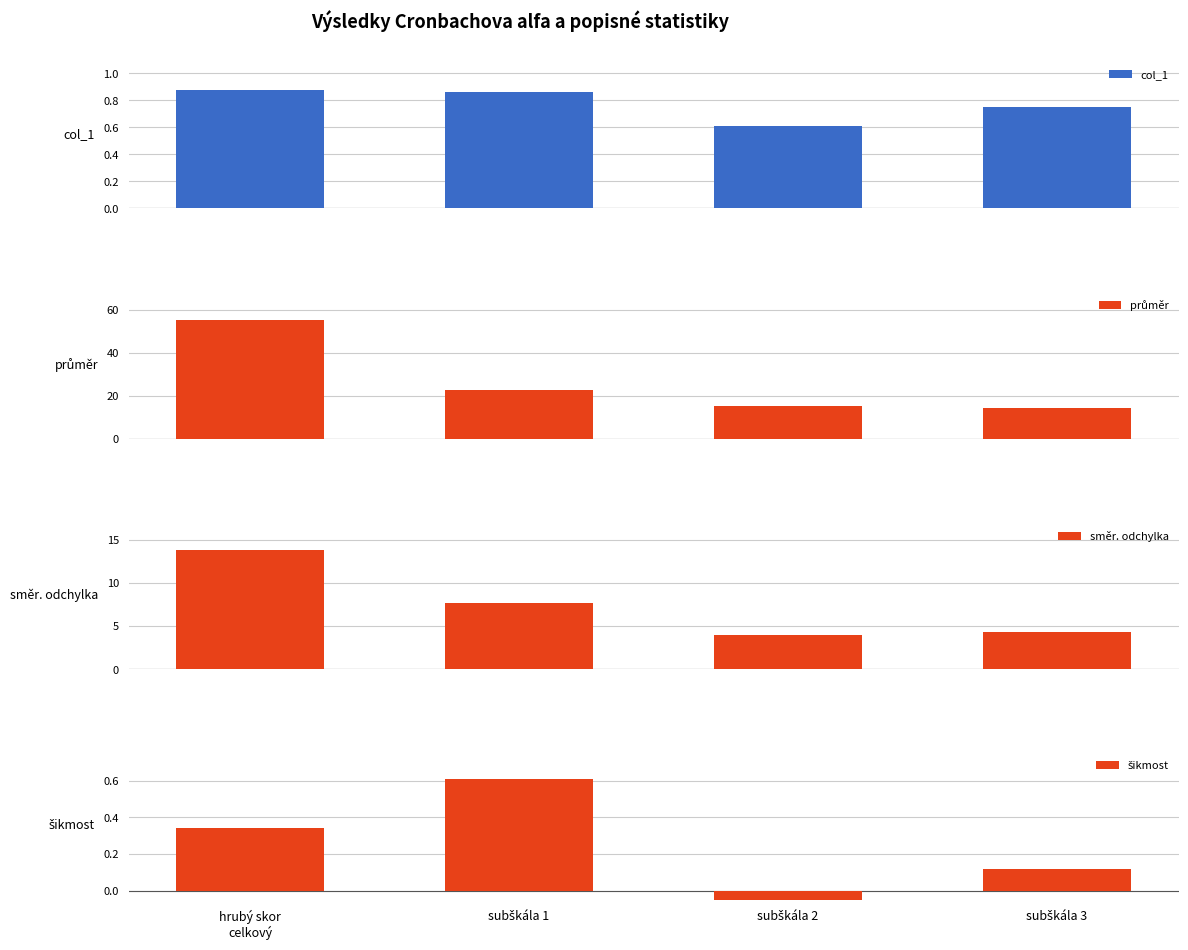

At which category does the chart reach its minimum across all series?

subškála 2